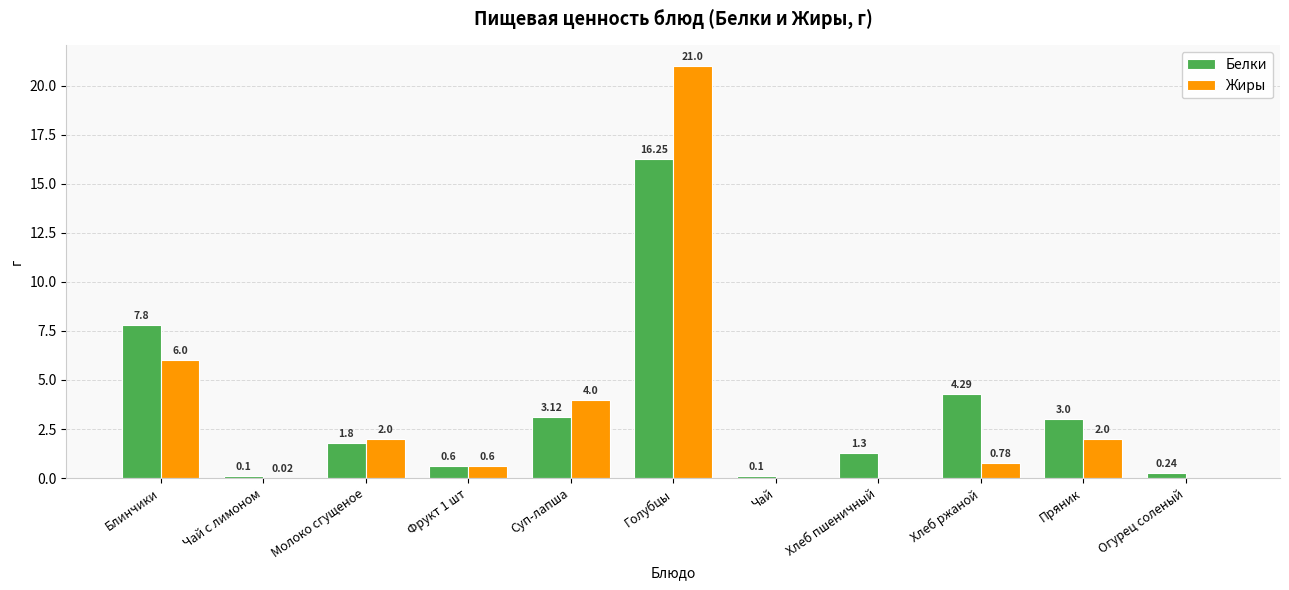

Where does the Белки series first go above 1?

Блинчики